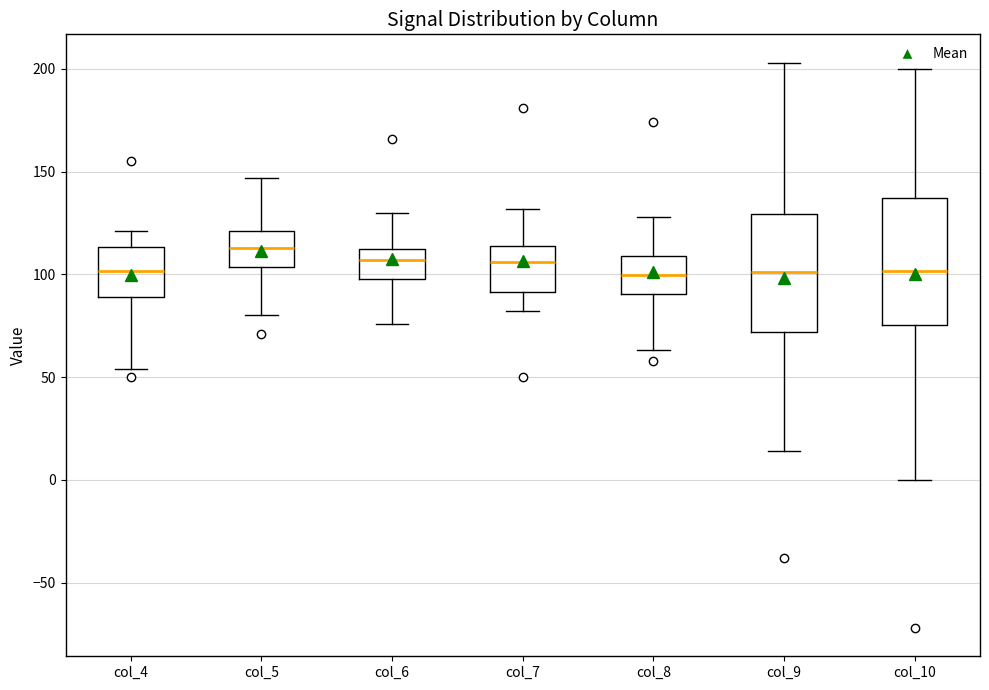

Which box has the highest median line?

col_5